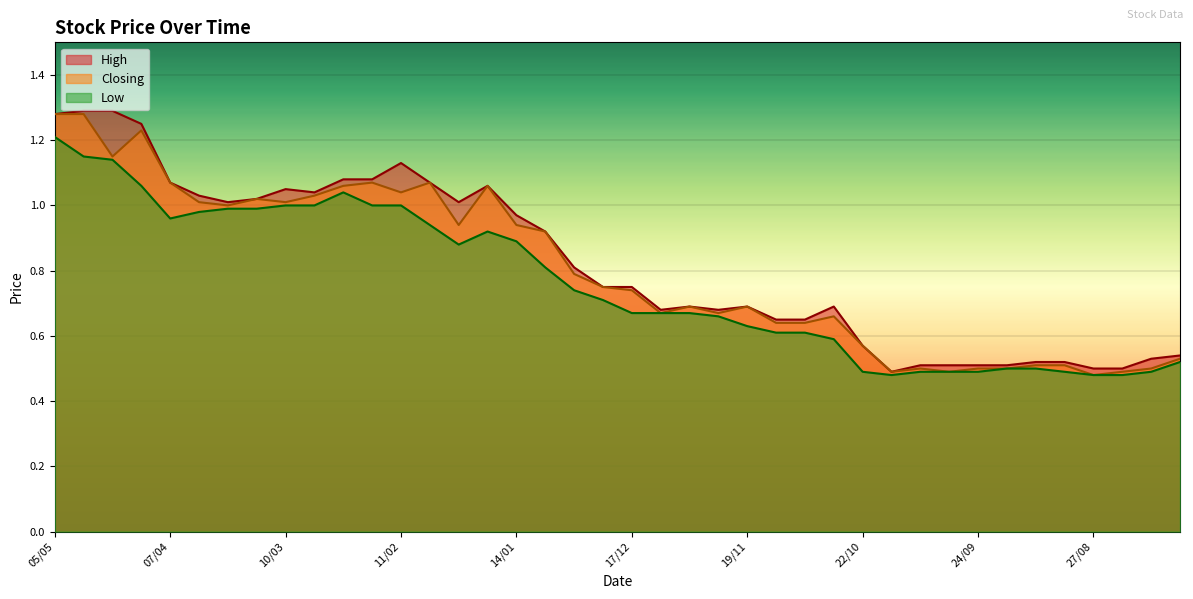

List the series in order of their overall mean, lowest first.

Low, Closing, High